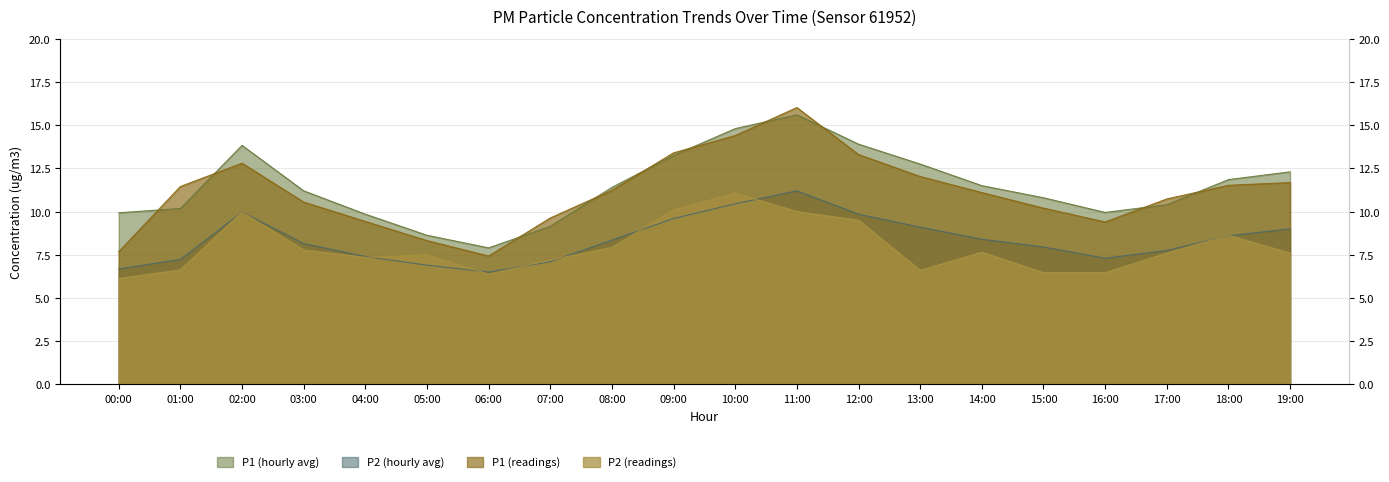

At which category does P2 reach its first local peak?

02:00